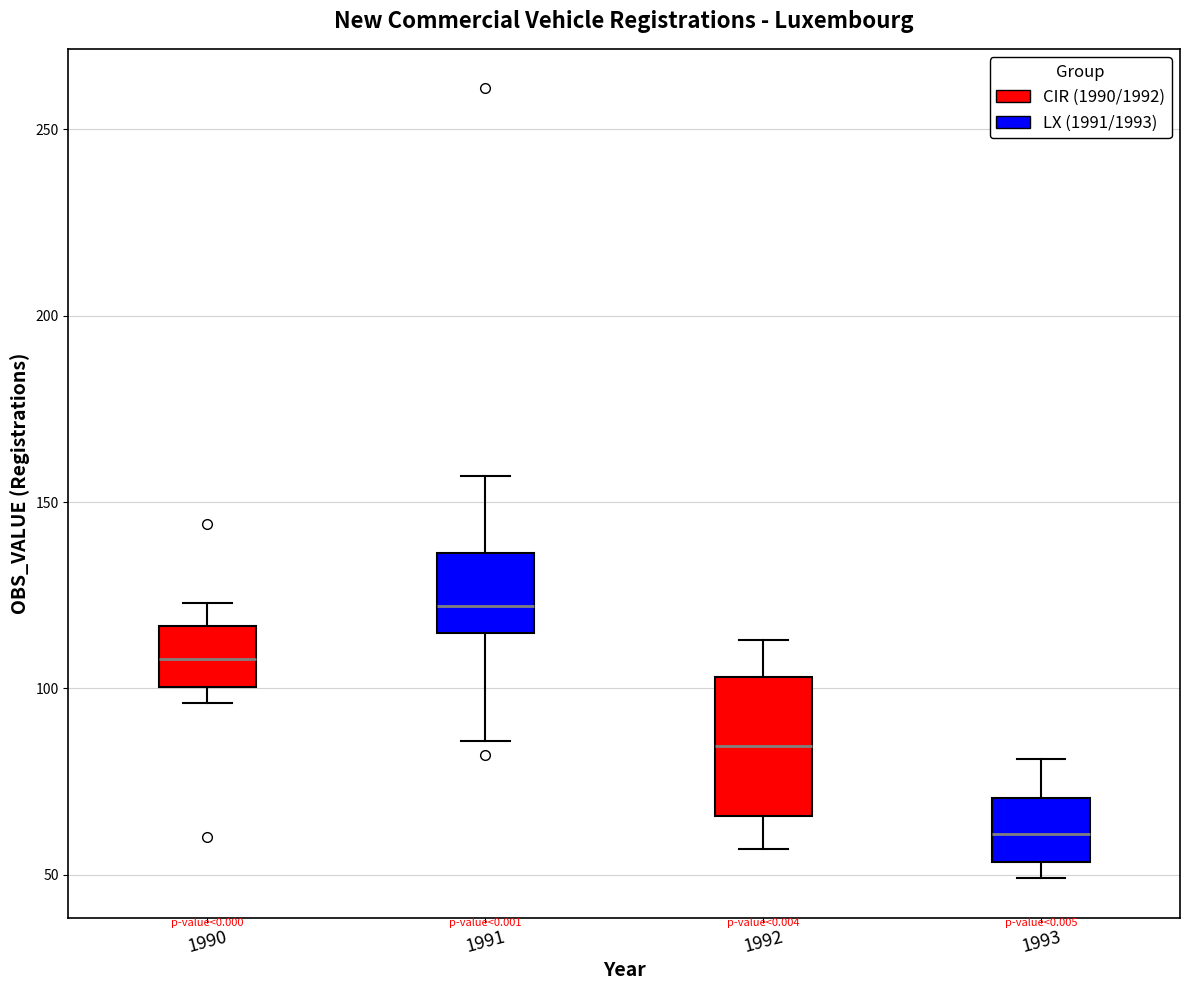

Which box has the lowest median line?

1993